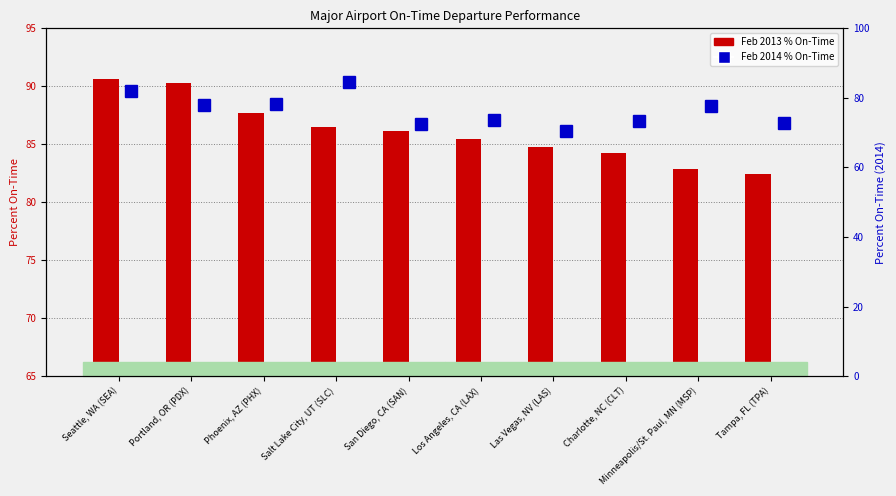

What is the difference between the maximum and minimum values in the Feb 2013 series?

8.2